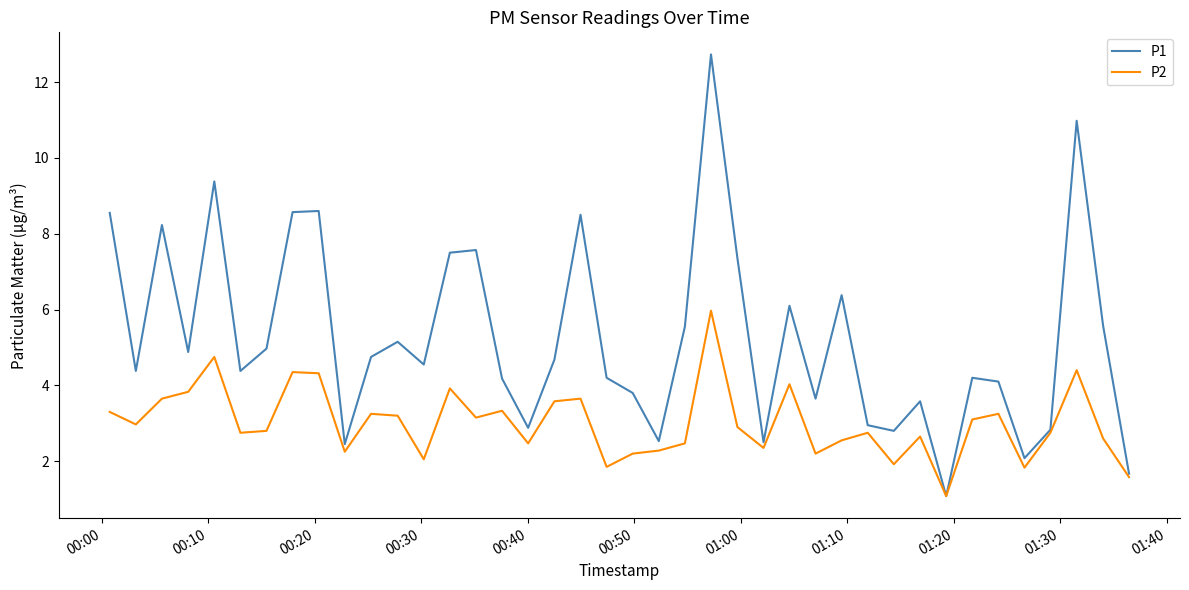

Is this an area chart (filled region under the line)?

No